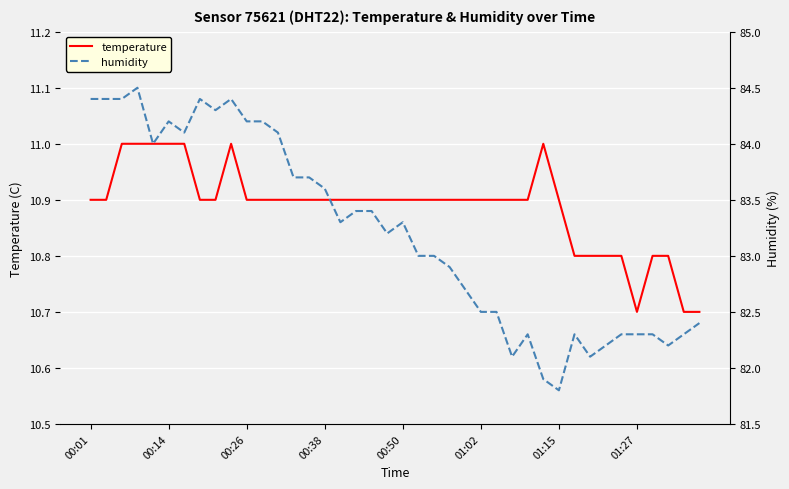

Is the value of temperature at 22 greater than the value of humidity at 22?

No